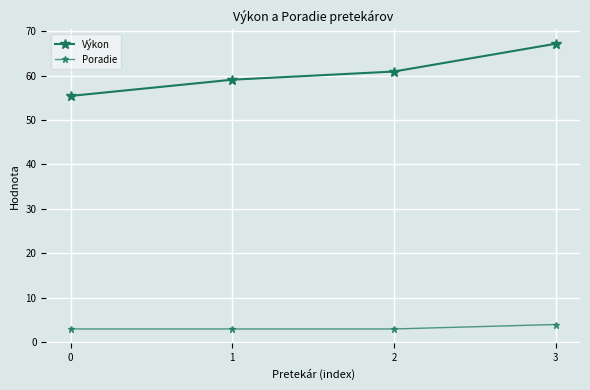

What is the greatest value displayed?

67.2